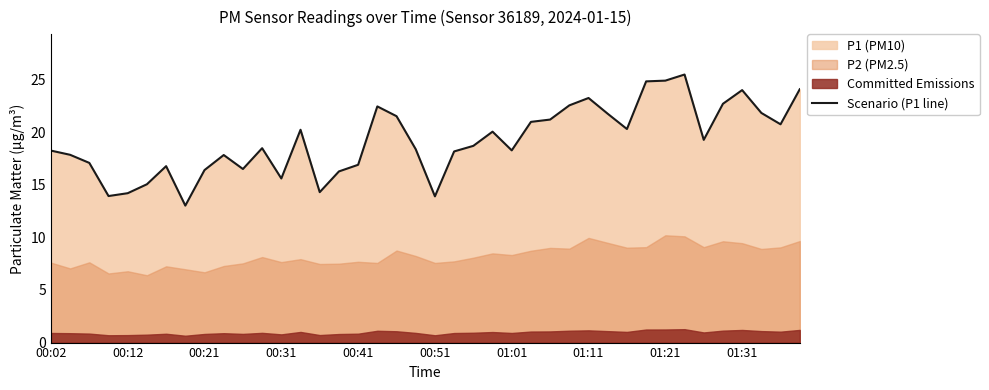

How many categories are shown in the chart?

40